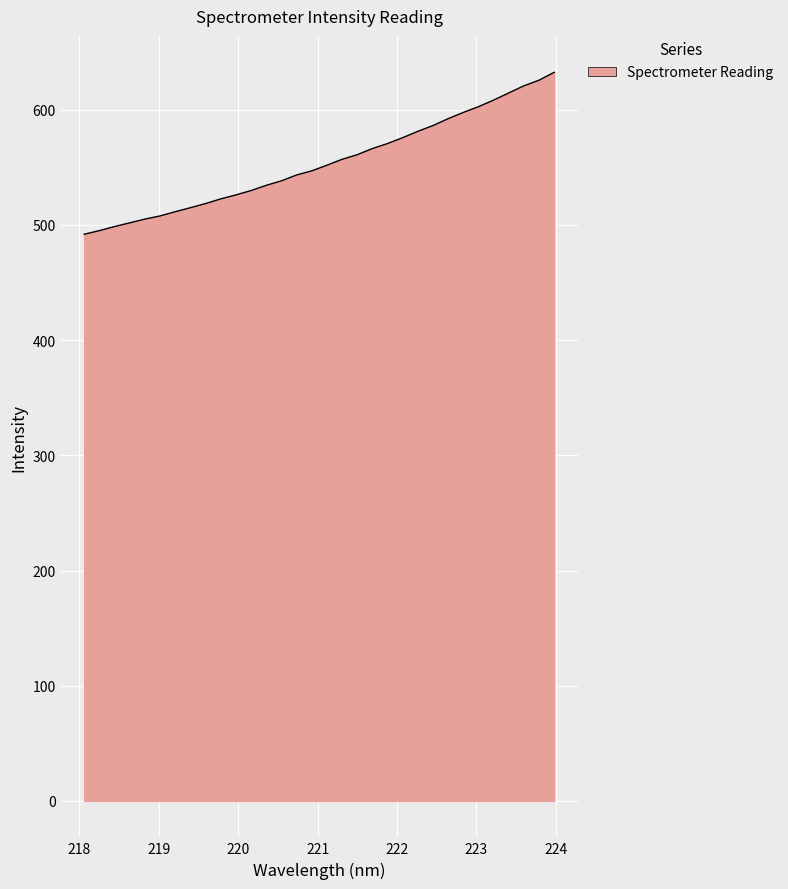

What is the maximum value shown in the chart?

632.5